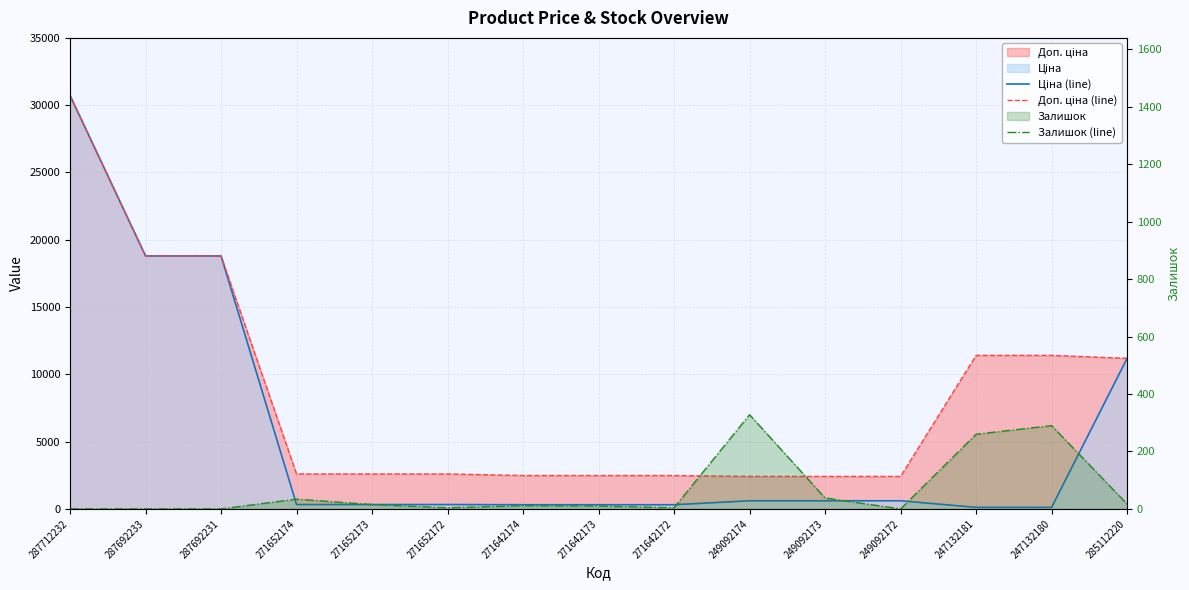

How many values in Залишок (line) are above zero?

11